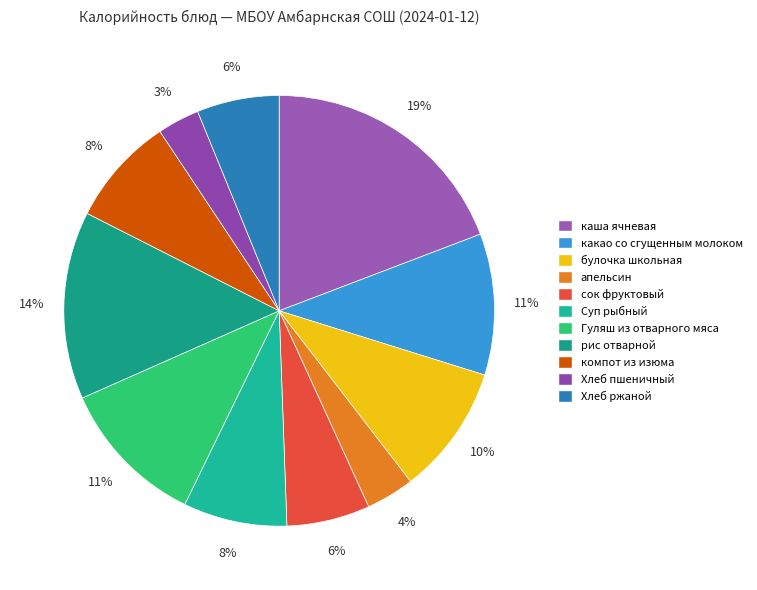

Is it true that сок фруктовый is 6% of the pie?

True